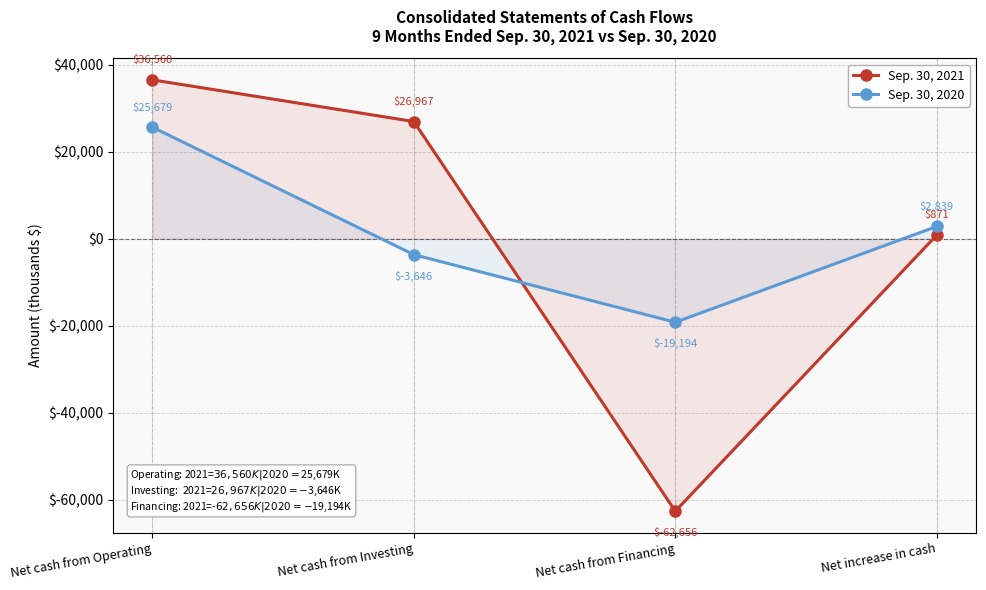

Does the chart display data point markers on the line(s)?

Yes